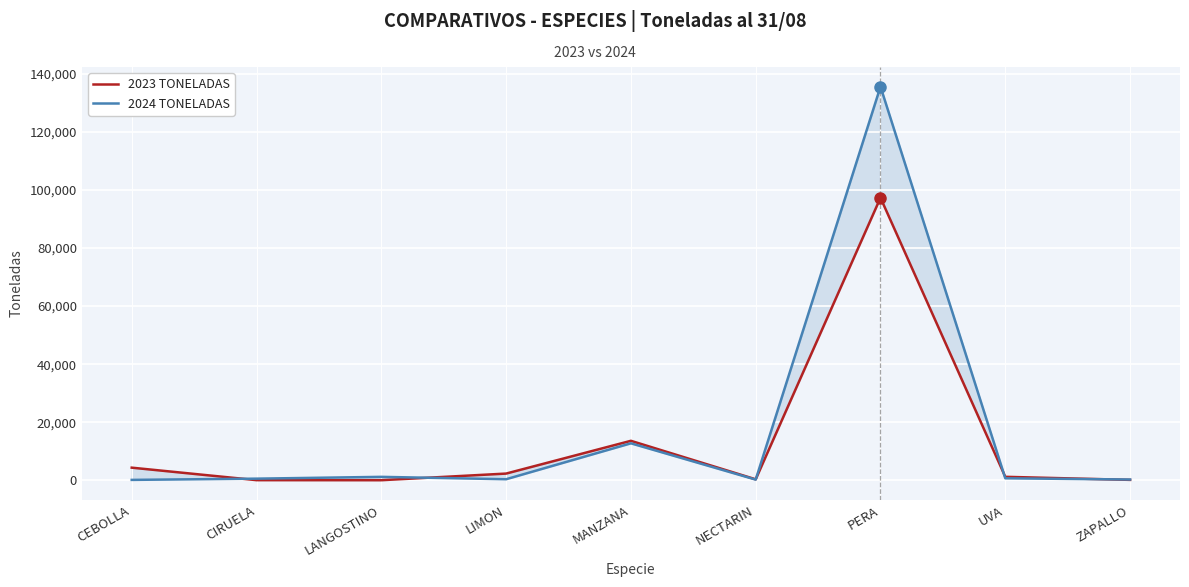

What are all the series names shown in the legend?

2023 TONELADAS, 2024 TONELADAS